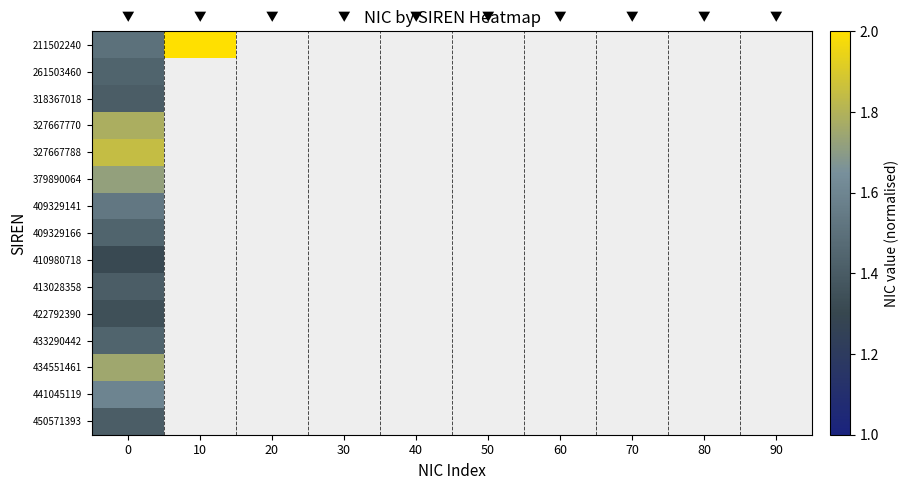

How many values in 379890064 are above zero?

1